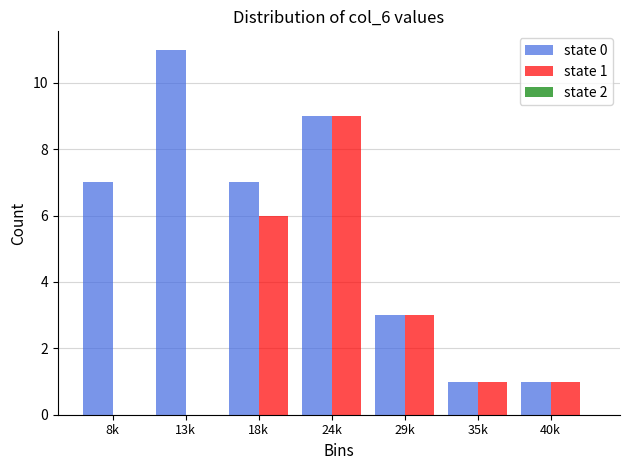

Reading right to left, transcribe all the data shown in this chart.

state 0: 40k=1	35k=1	29k=3	24k=9	18k=7	13k=11	8k=7
state 1: 40k=1	35k=1	29k=3	24k=9	18k=6	13k=0	8k=0